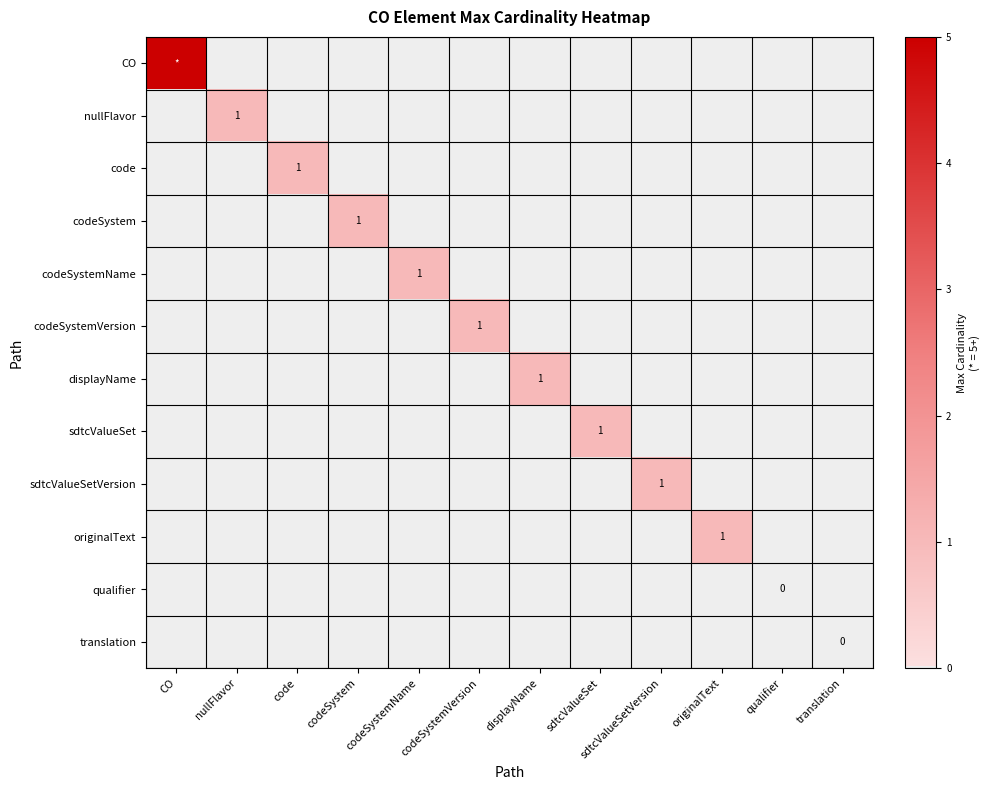

The displayName series shows 1 at displayName. True or false?

True